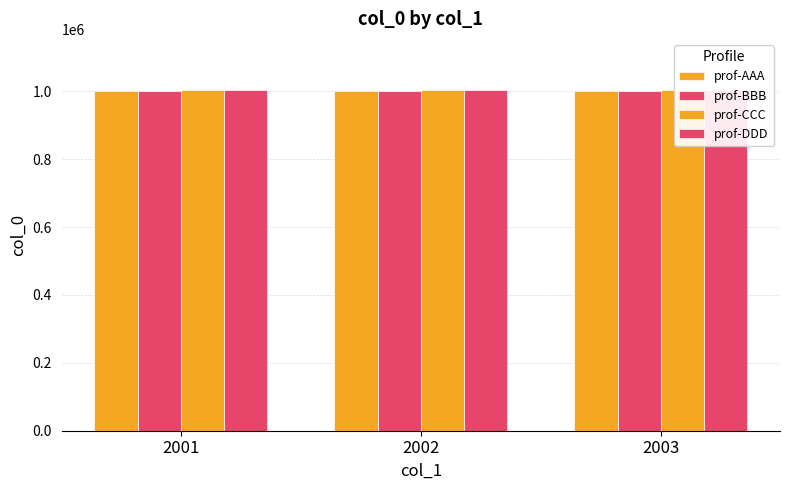

What is the value of the prof-BBB bar at the 2nd from the left?

1002000